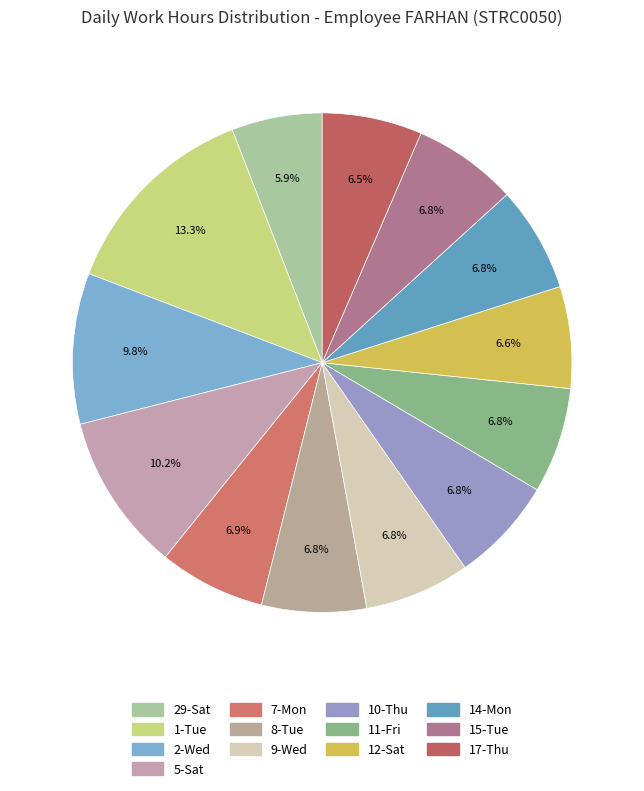

Count the number of slices in the pie.

13